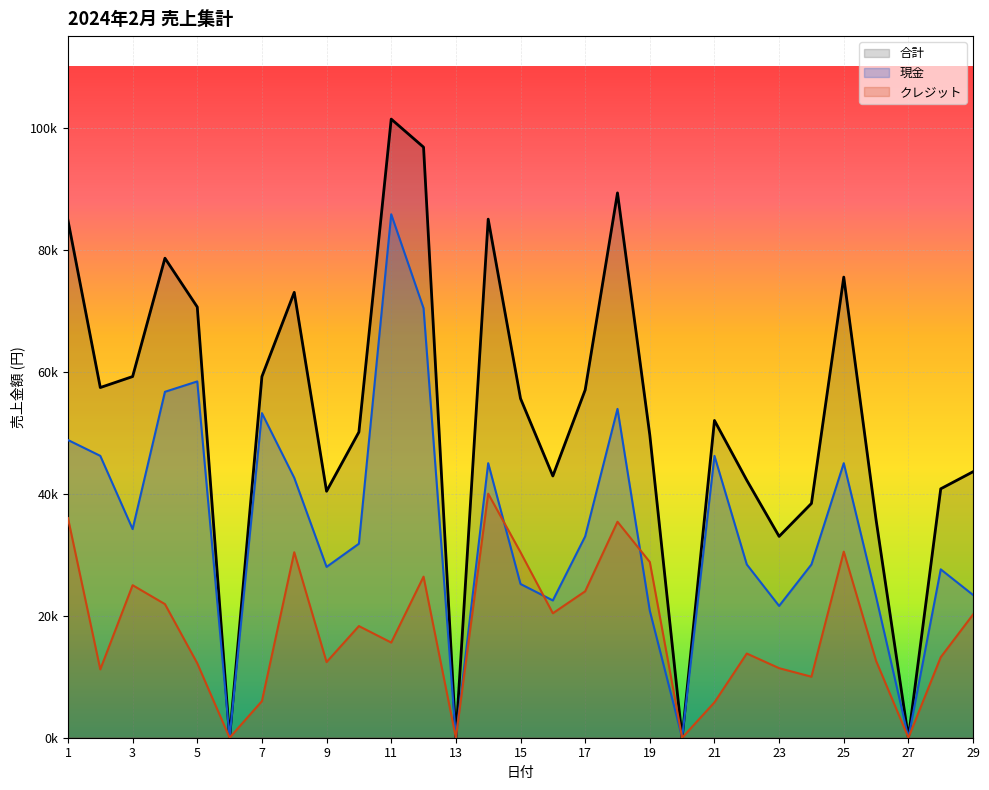

Where is クレジット nearest to the value 20000?

29